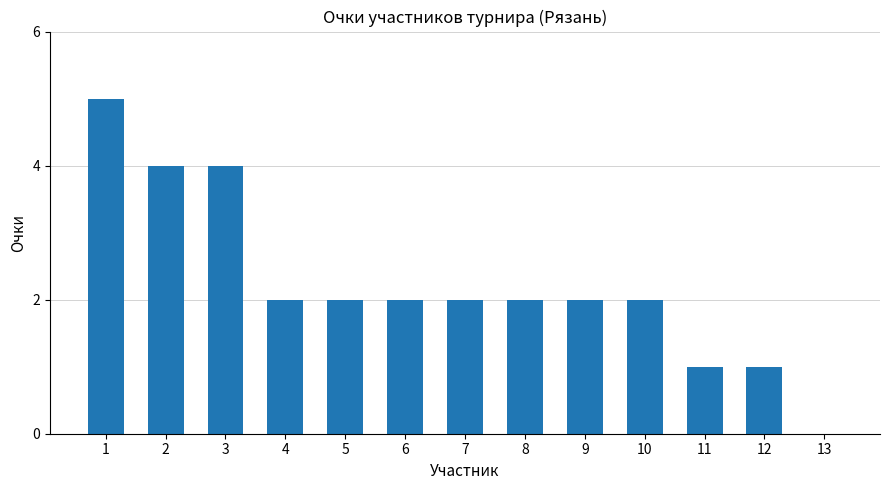

The chart shows a value of 2 at 10. True or false?

True